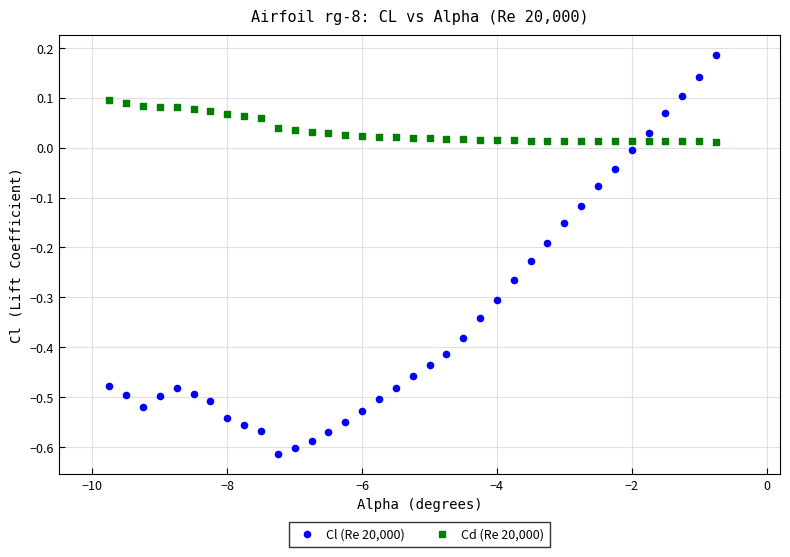

What are all the series names shown in the legend?

Cl (Re 20,000), Cd (Re 20,000)